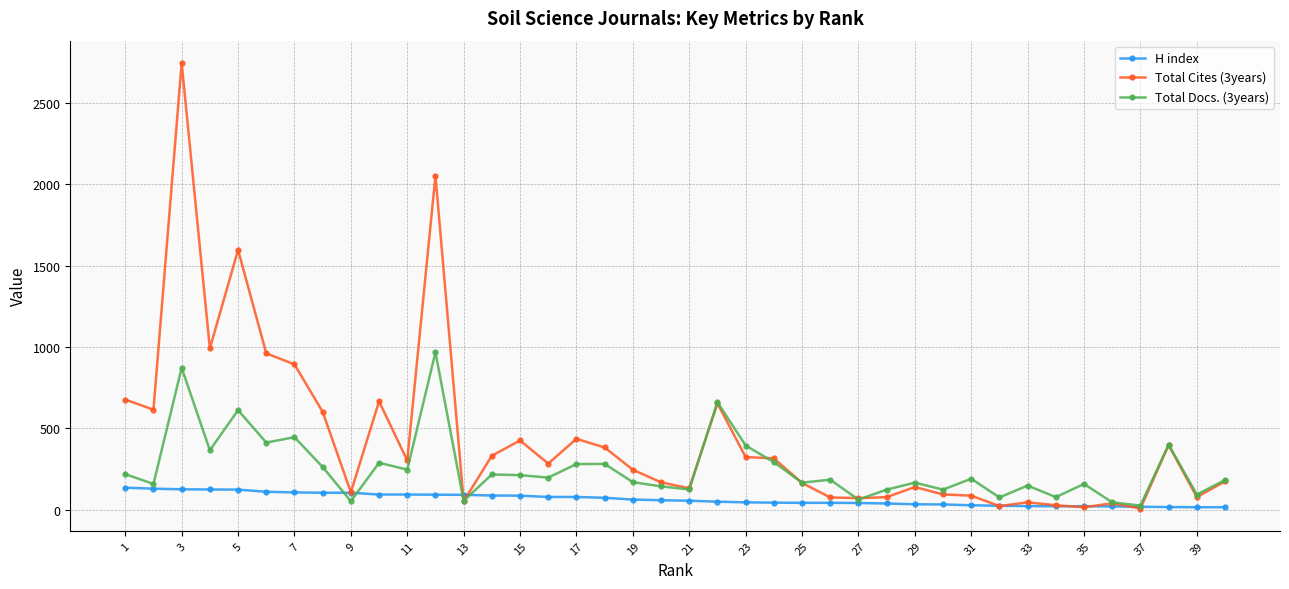

What is the highest value of the H index series?

136